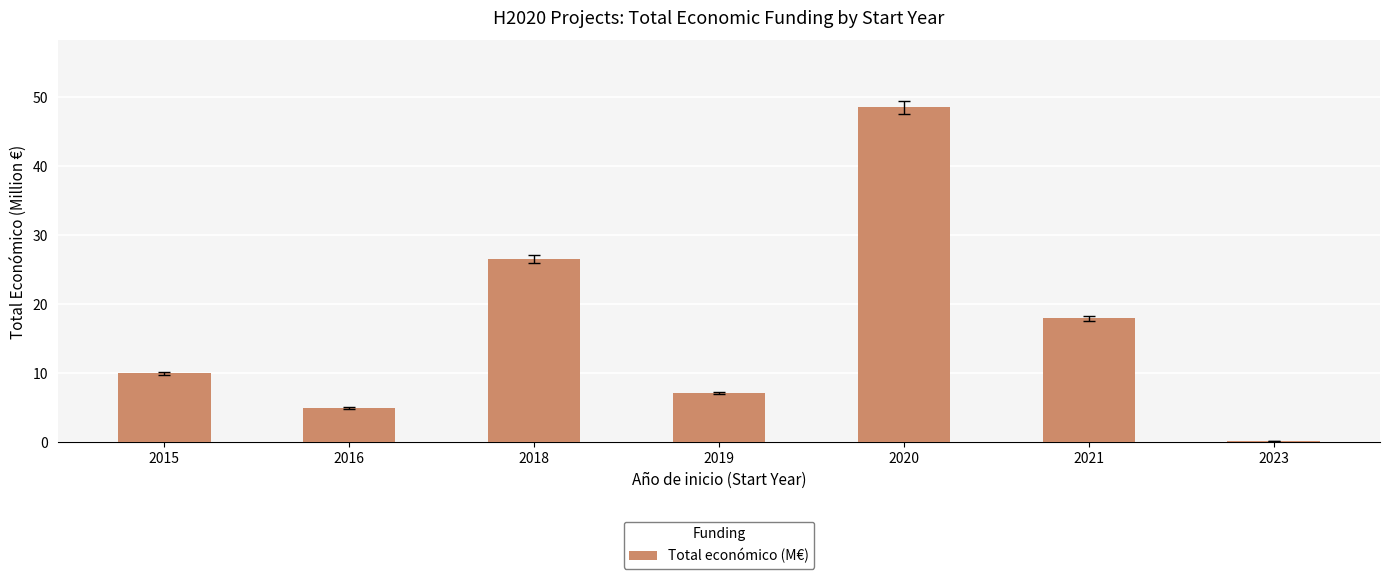

Read the value at 2019.

7.1